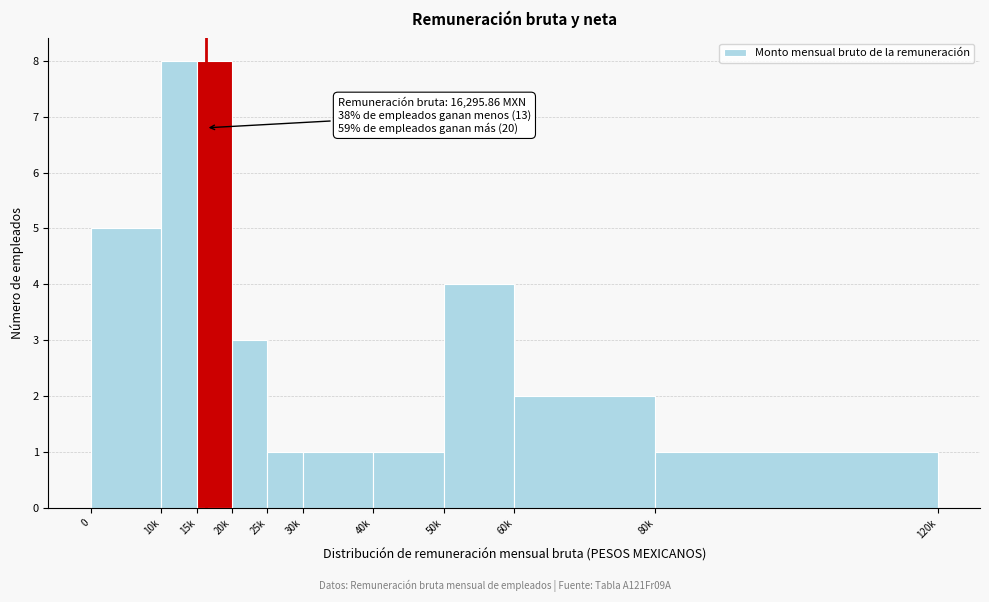

Reading left to right, transcribe all the data shown in this chart.

5	8	8	3	1	1	1	4	2	1